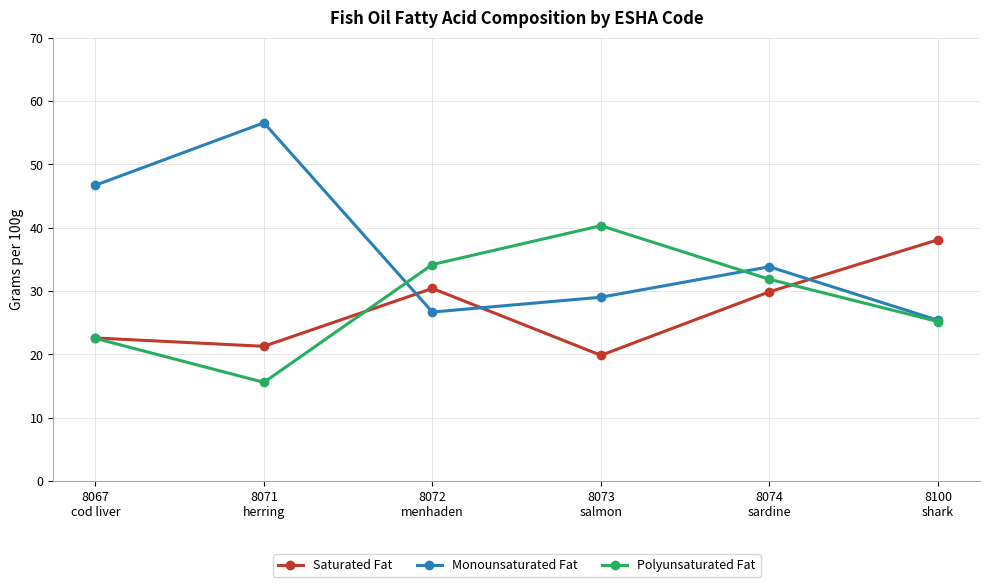

Where is Polyunsaturated Fat nearest to the value 27?

8100
shark